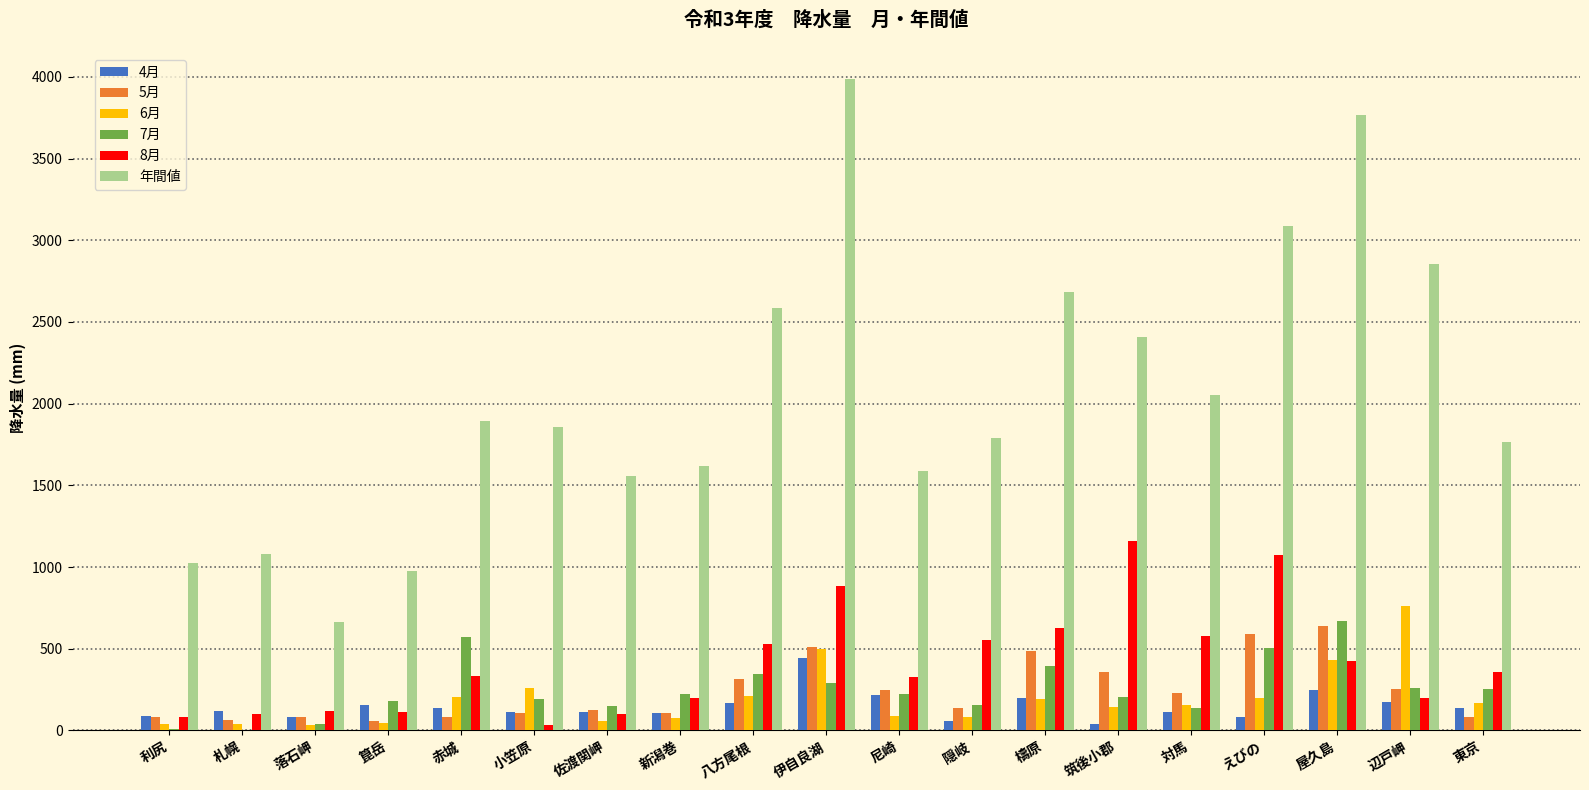

What are all the series names shown in the legend?

4月, 5月, 6月, 7月, 8月, 年間値